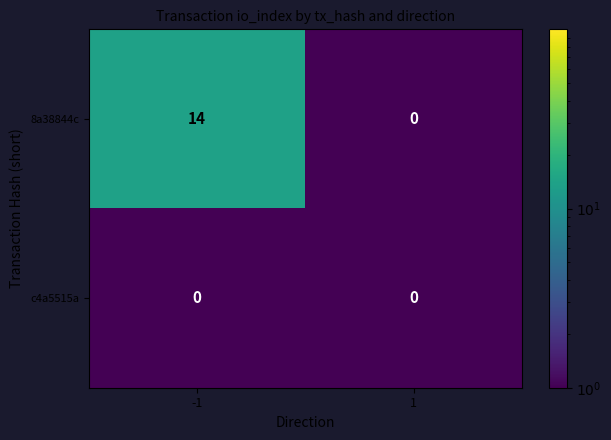

What is the highest value of the 8a38844c series?

14